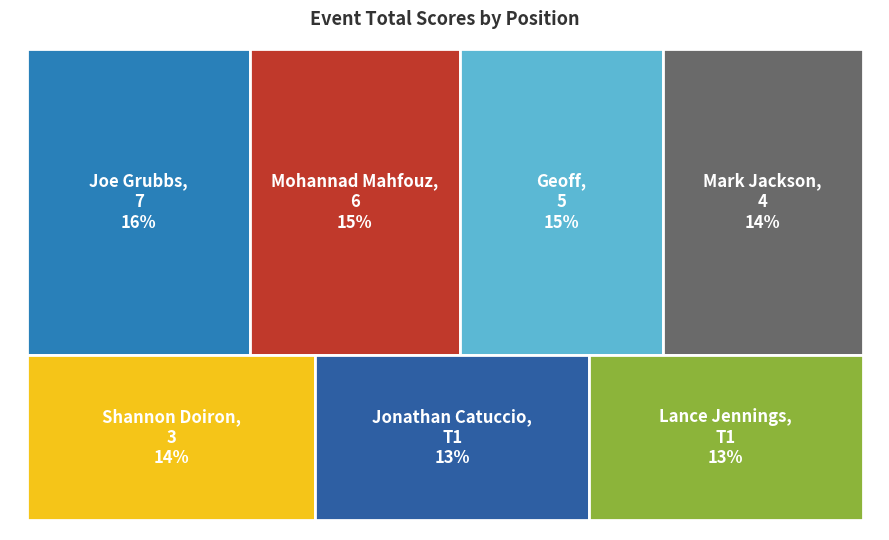

Count the number of slices in the pie.

7